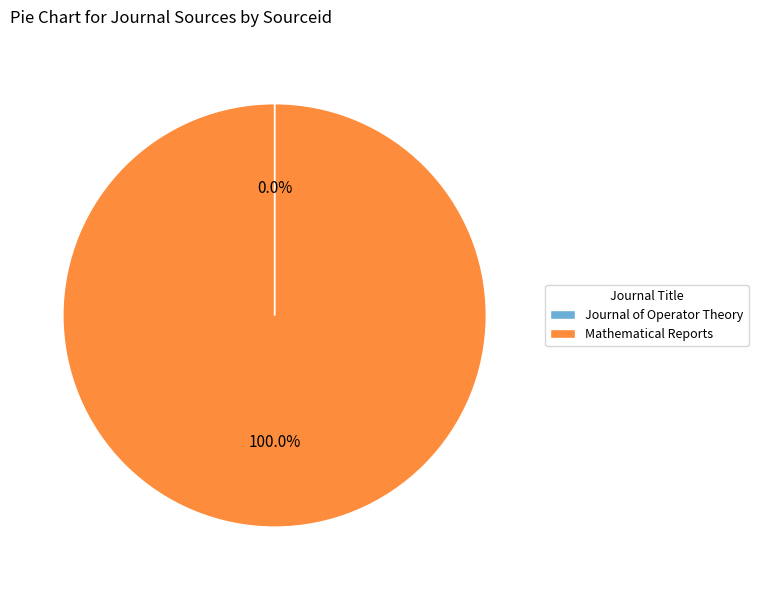

Does any single category account for the majority?

Yes